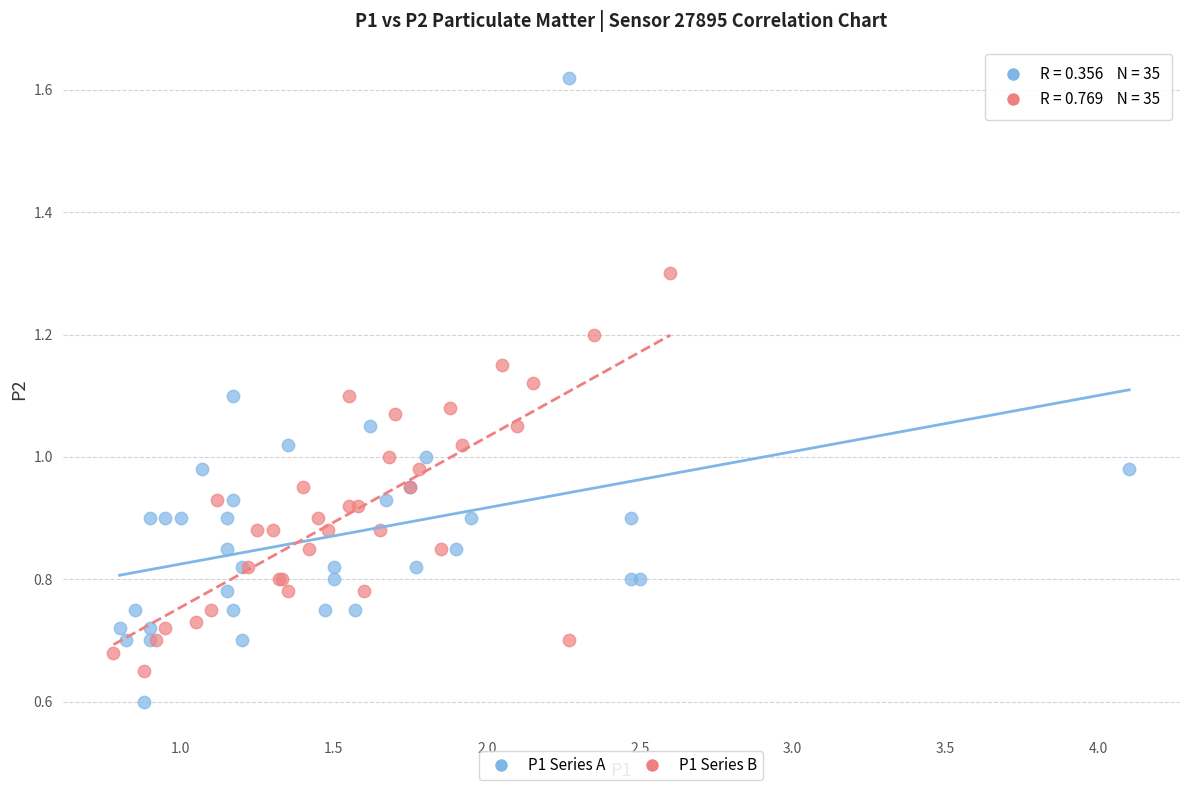

Which series reaches the maximum Y coordinate?

P1 Series A